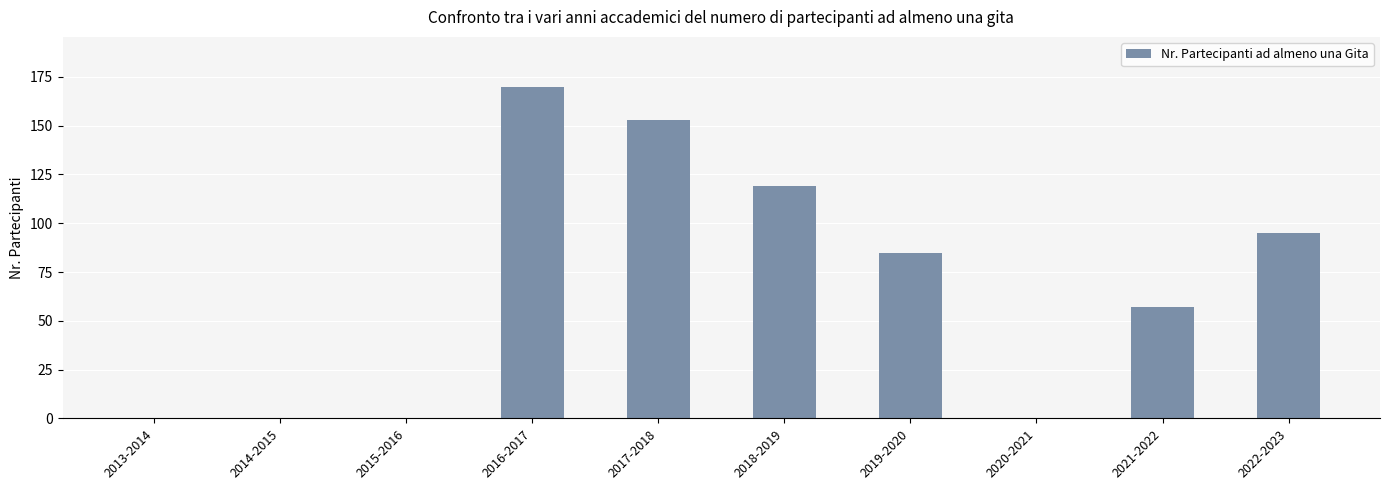

Read the value at 2016-2017.

170